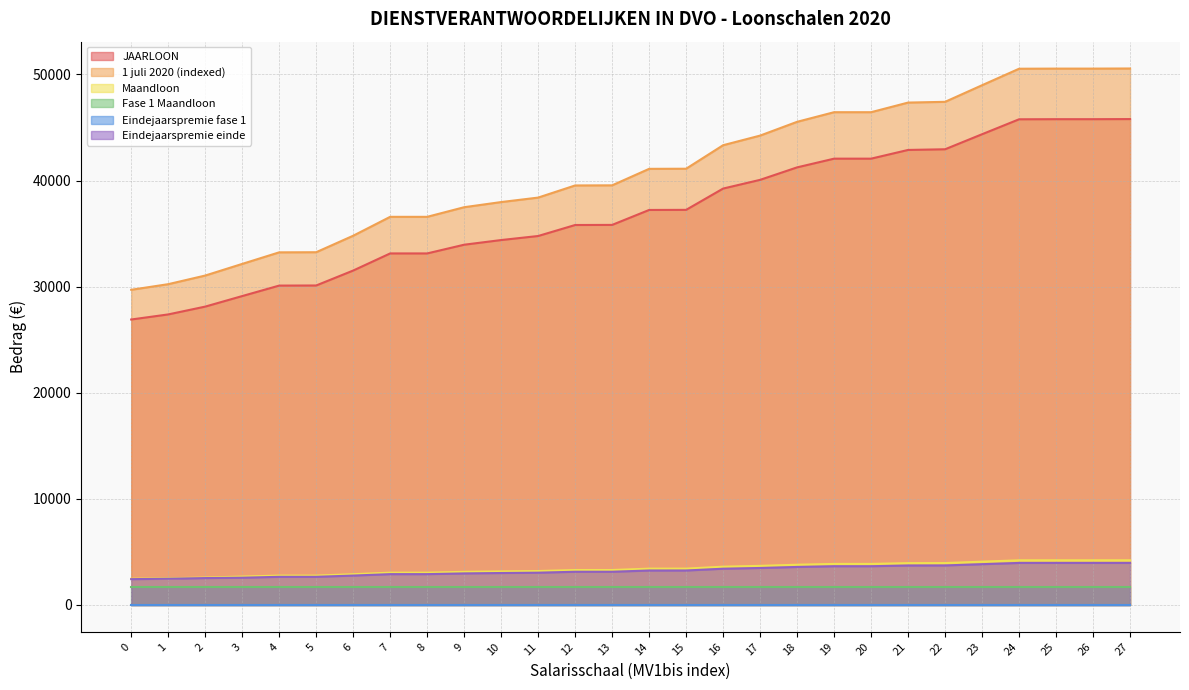

What is the highest value of the JAARLOON series?

45789.7